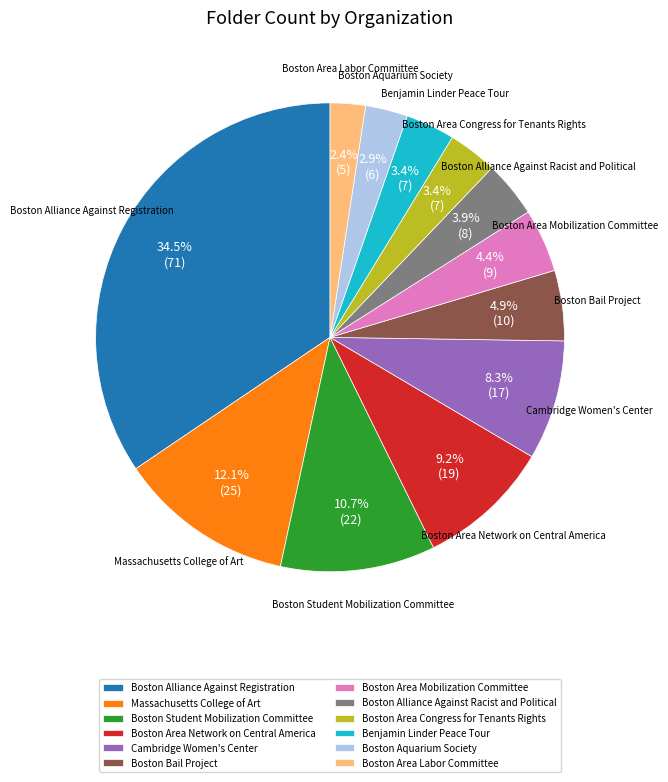

Which slice is the largest?

Boston Alliance Against Registration